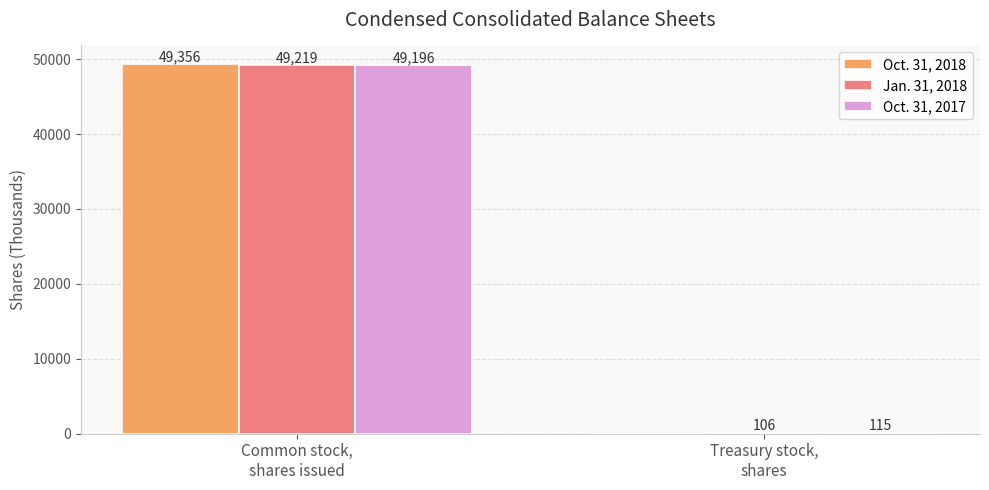

How many groups of bars are there?

2